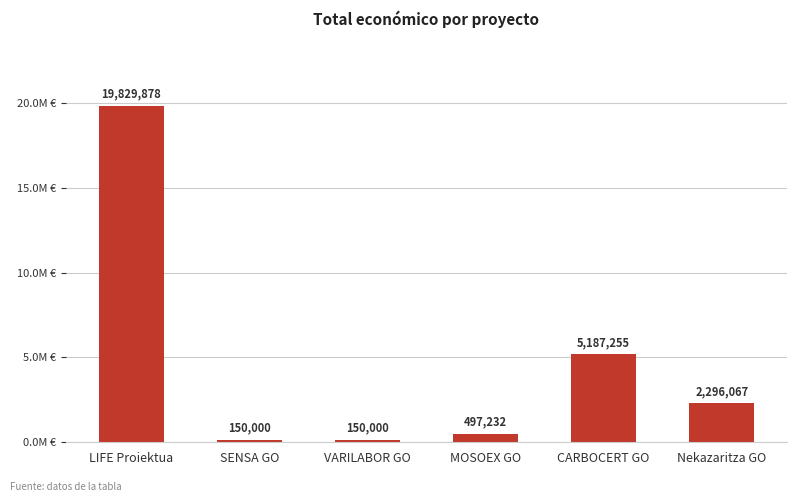

Are the bars horizontal?

No